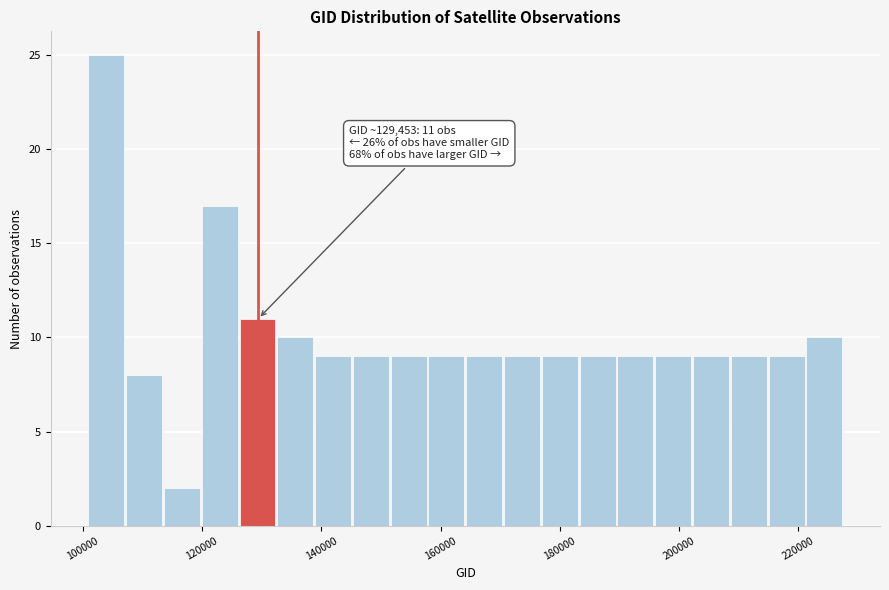

Around what value on the x-axis is the tallest bar? Give the approximate position of its centre, as read against the axis.

104000